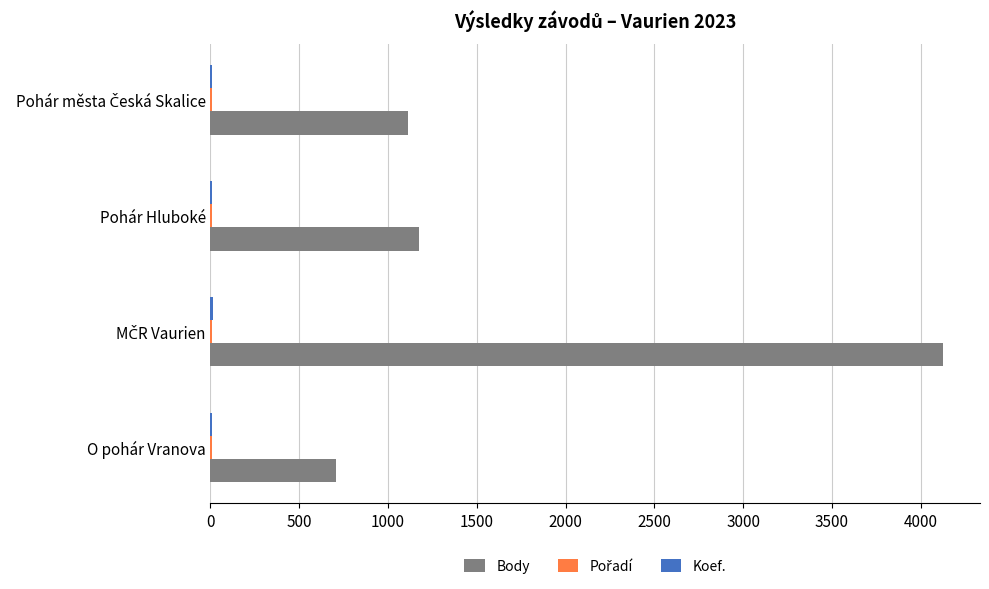

True or false: Body has a value of 165 at O pohár Vranova.

False